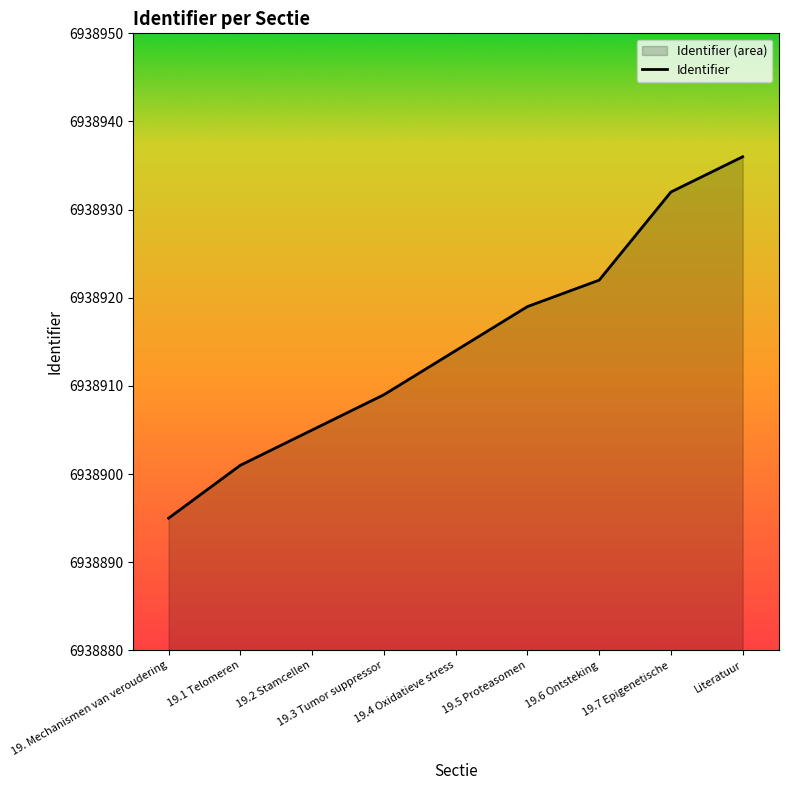

List the labels in order of value, largest first.

Literatuur, 19.7 Epigenetische, 19.6 Ontsteking, 19.5 Proteasomen, 19.4 Oxidatieve stress, 19.3 Tumor suppressor, 19.2 Stamcellen, 19.1 Telomeren, 19. Mechanismen van veroudering